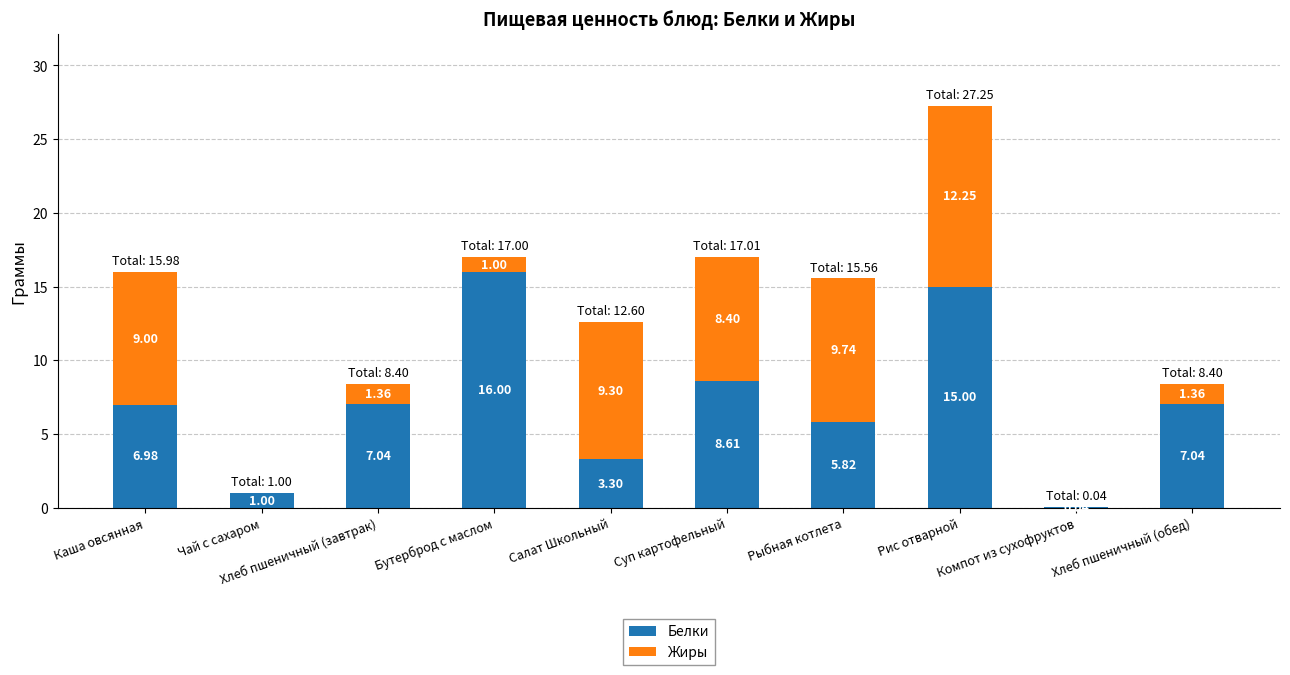

At which category is the sum across all series the highest?

Рис отварной